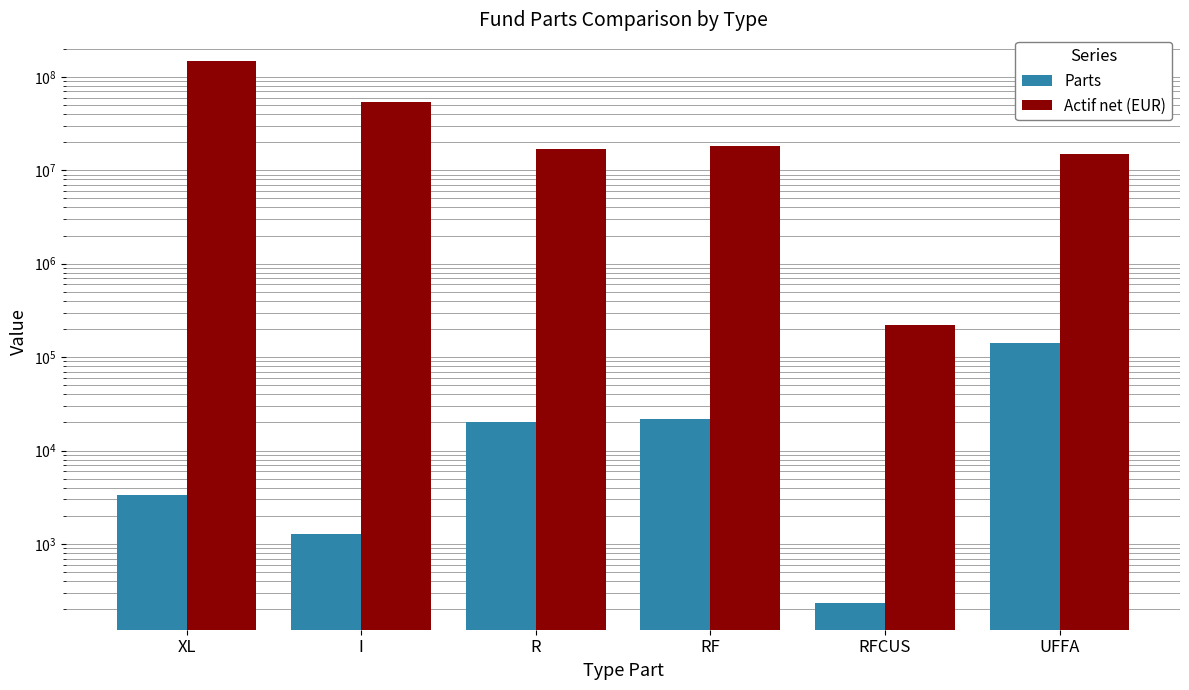

Reading left to right, extract all data points from this chart.

Parts: XL=3323.6	I=1293.0	R=20266.3	RF=21633.5	RFCUS=236.0	UFFA=142863.9
Actif net (EUR): XL=146356600.9	I=54201058.6	R=16986073.5	RF=18078714.7	RFCUS=218527.9	UFFA=14933565.7